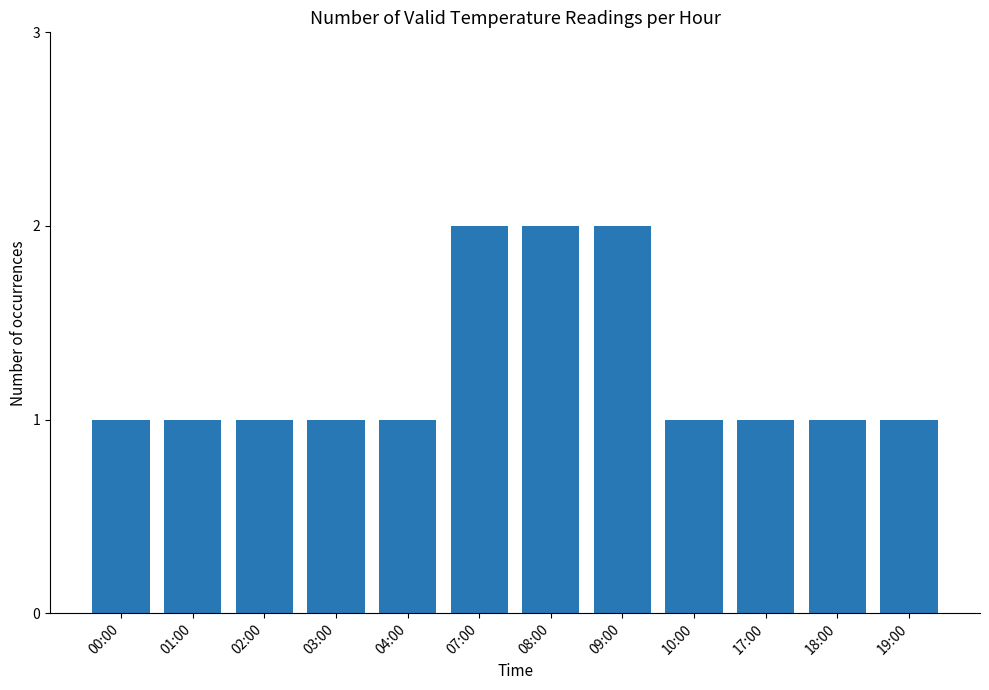

What is the label of the 4th bar from the right?

10:00